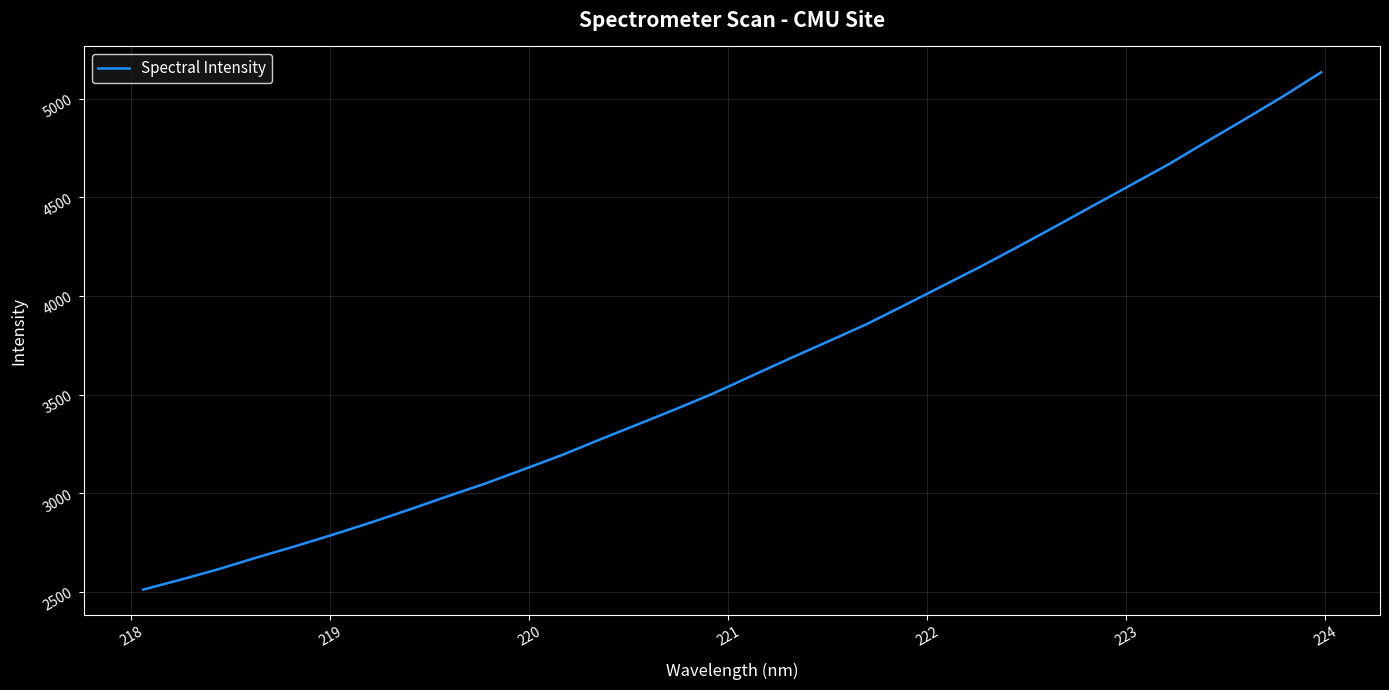

What is the maximum value shown in the chart?

5133.7